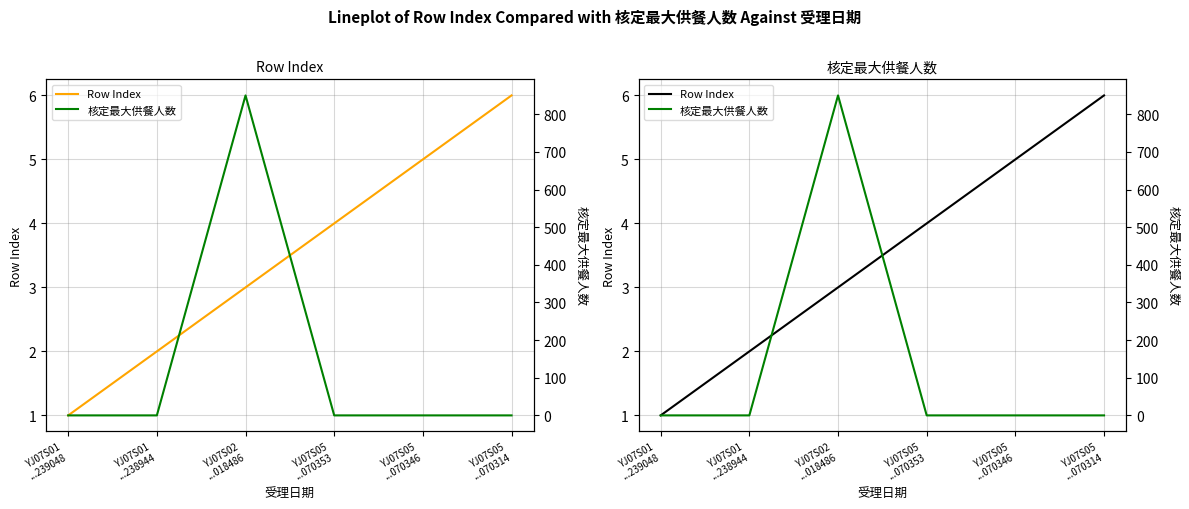

At which category does 核定最大供餐人数 reach its first local peak?

YJ07S02
...018486